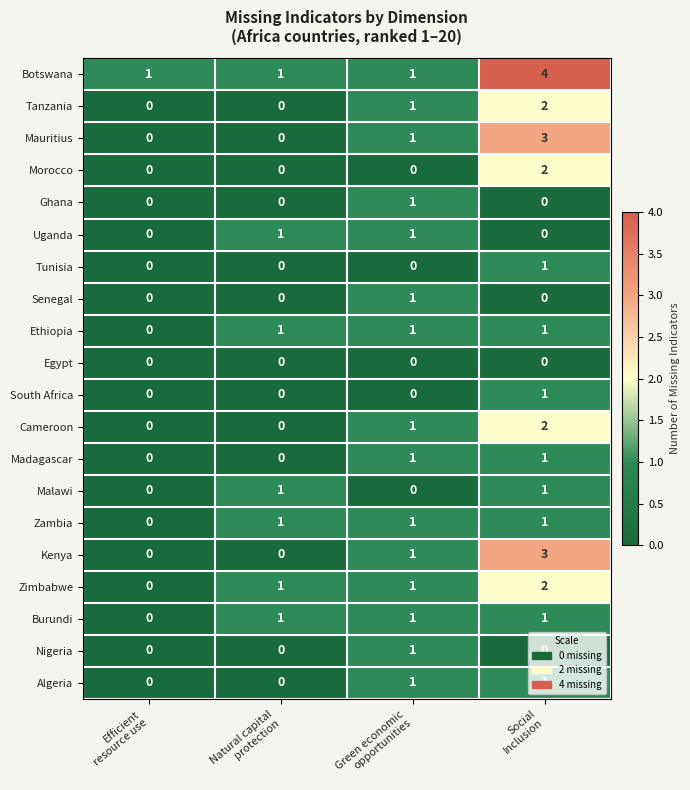

How many Malawi values are between 0 and 1?

4